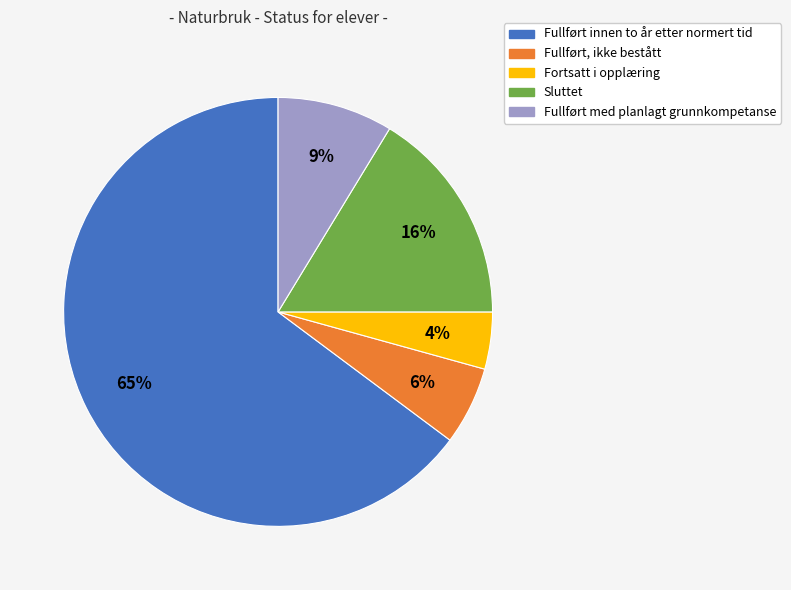

How many segments does this pie chart have?

5